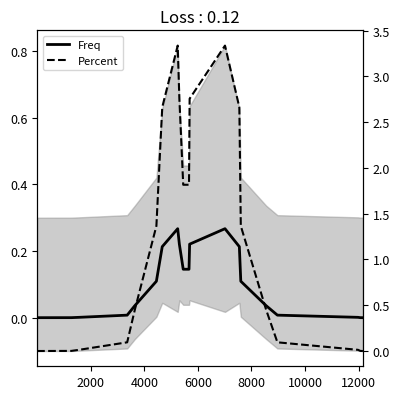

Which series has the widest spread of values?

Percent